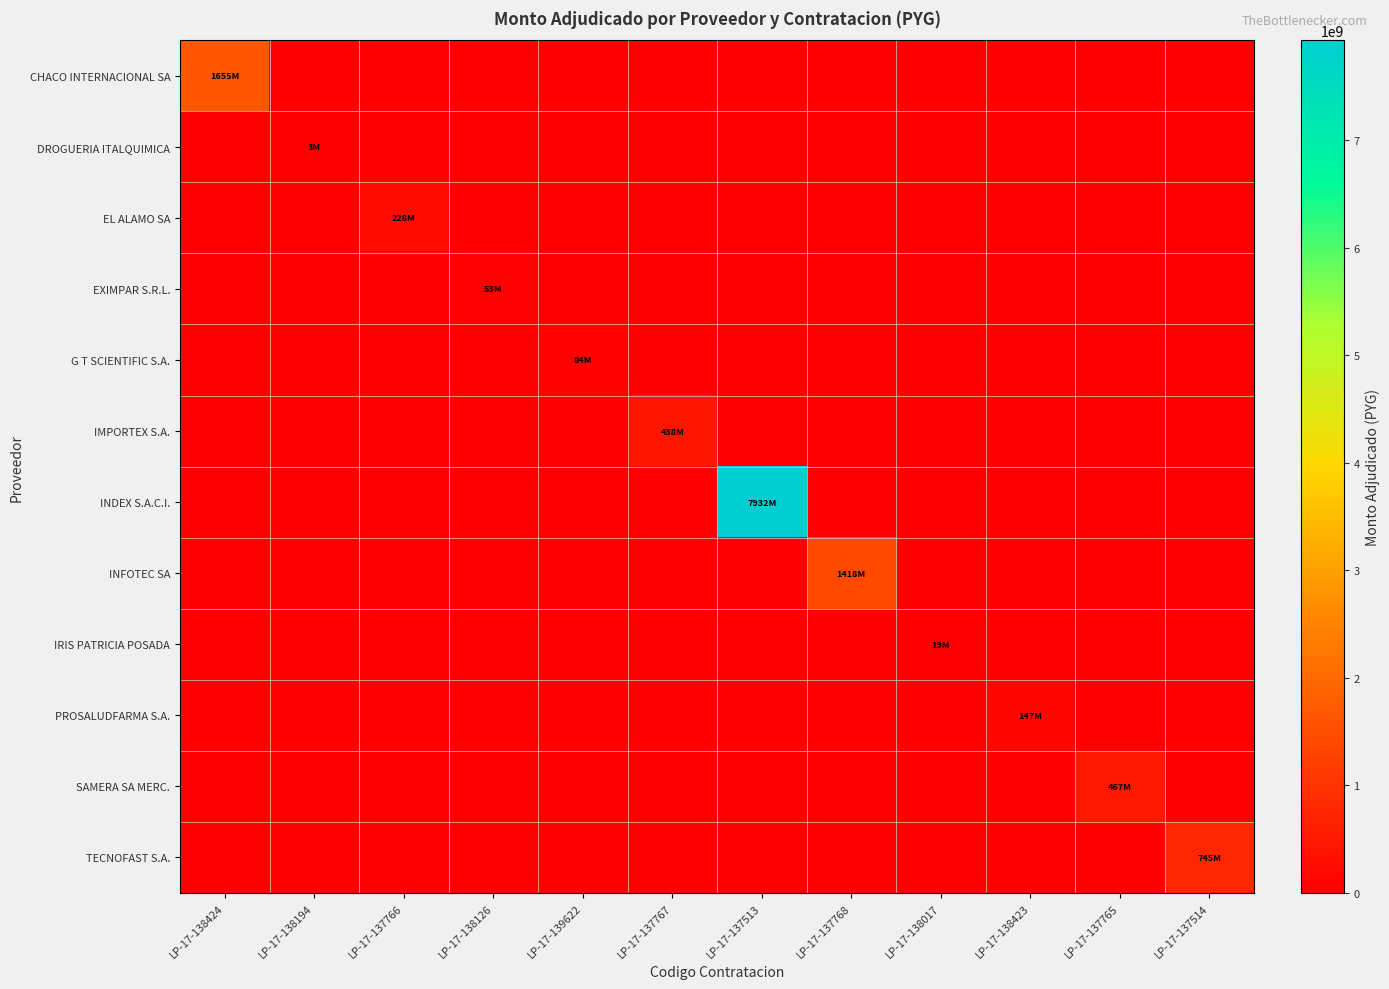

What is the total value across all series at LP-17-137765?

467350000